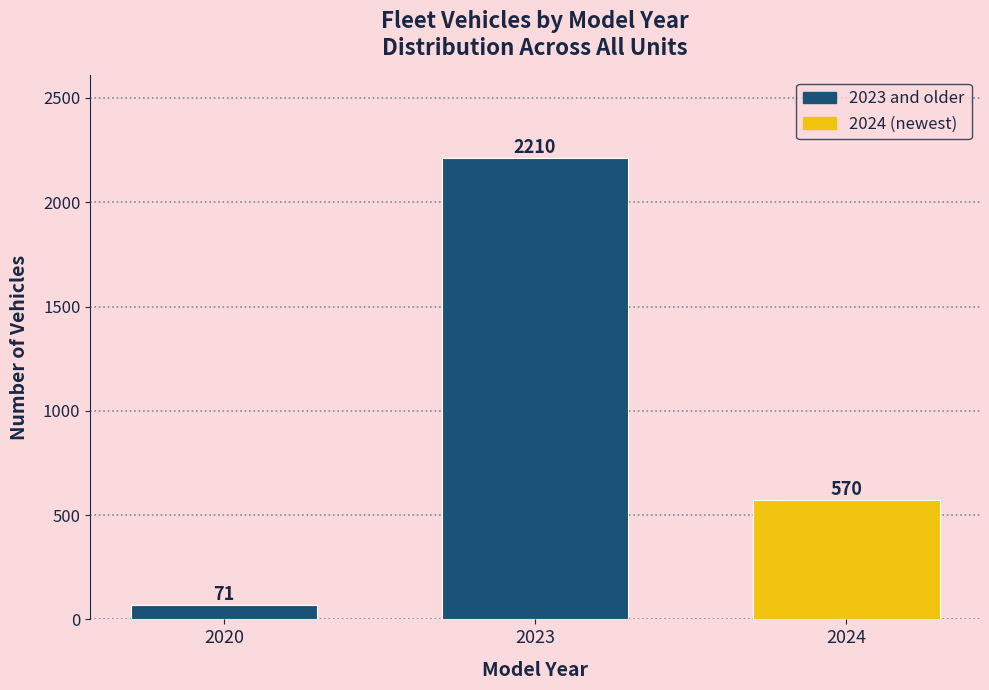

Reading left to right, transcribe all the data shown in this chart.

71	2210	570